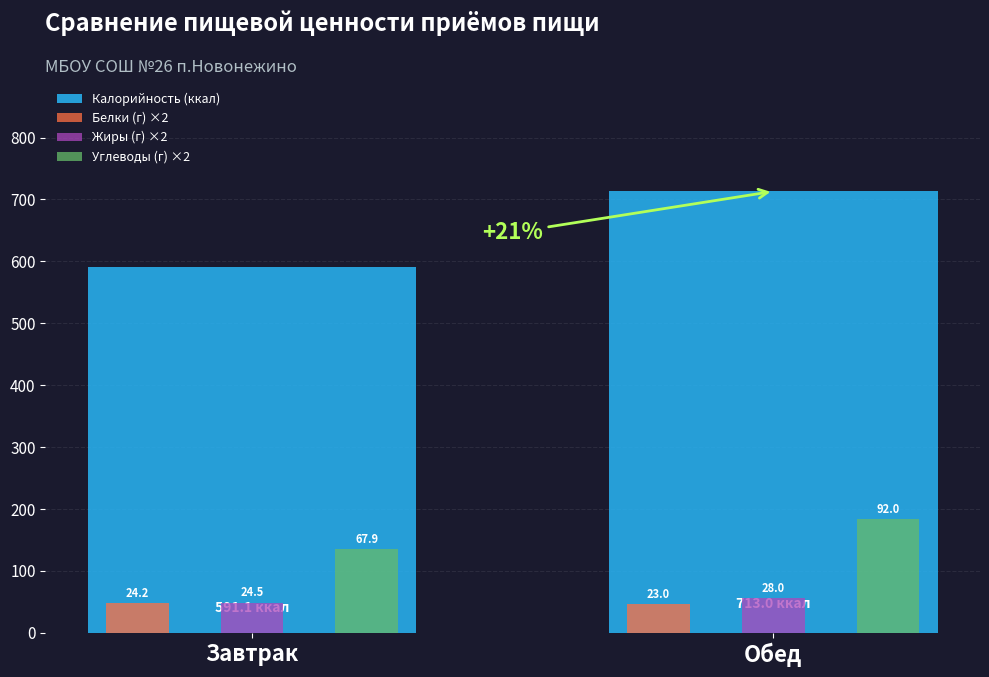

Rank the categories by Белки (г) ×2 value from highest to lowest.

Завтрак, Обед